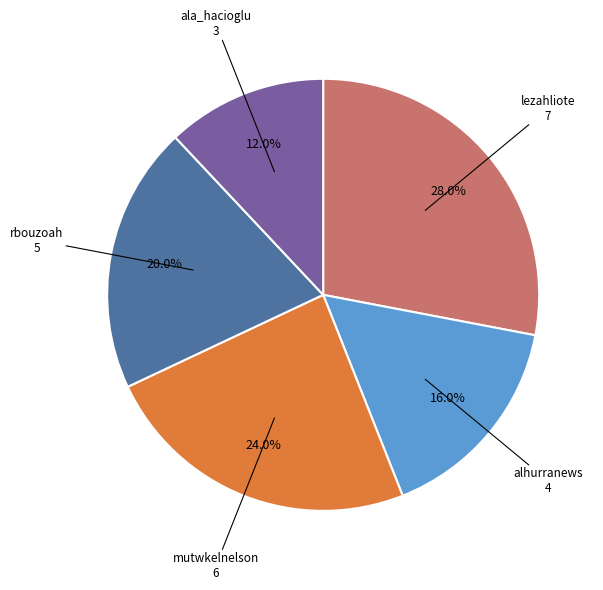

To the nearest percent, what is the average slice percentage?

20%